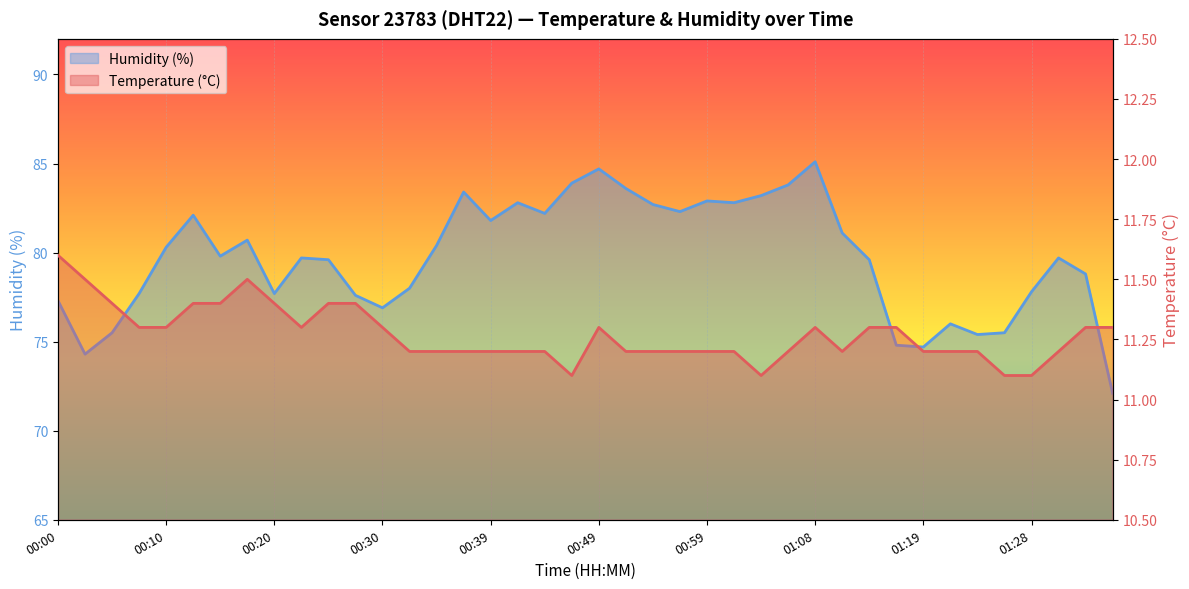

Reading left to right, what are all the values shown in this chart?

Temperature (°C): 00:00=11.6	00:03=11.5	00:05=11.4	00:08=11.3	00:10=11.3	00:13=11.4	00:15=11.4	00:17=11.5	00:20=11.4	00:22=11.3	00:25=11.4	00:27=11.4	00:30=11.3	00:32=11.2	00:34=11.2	00:37=11.2	00:39=11.2	00:42=11.2	00:44=11.2	00:47=11.1	00:49=11.3	00:51=11.2	00:54=11.2	00:56=11.2	00:59=11.2	01:01=11.2	01:04=11.1	01:06=11.2	01:08=11.3	01:11=11.2	01:14=11.3	01:16=11.3	01:19=11.2	01:21=11.2	01:23=11.2	01:26=11.1	01:28=11.1	01:31=11.2	01:33=11.3	01:36=11.3
Humidity (%): 00:00=77.3	00:03=74.3	00:05=75.5	00:08=77.7	00:10=80.3	00:13=82.1	00:15=79.8	00:17=80.7	00:20=77.7	00:22=79.7	00:25=79.6	00:27=77.6	00:30=76.9	00:32=78.0	00:34=80.4	00:37=83.4	00:39=81.8	00:42=82.8	00:44=82.2	00:47=83.9	00:49=84.7	00:51=83.6	00:54=82.7	00:56=82.3	00:59=82.9	01:01=82.8	01:04=83.2	01:06=83.8	01:08=85.1	01:11=81.1	01:14=79.6	01:16=74.8	01:19=74.7	01:21=76.0	01:23=75.4	01:26=75.5	01:28=77.8	01:31=79.7	01:33=78.8	01:36=72.1